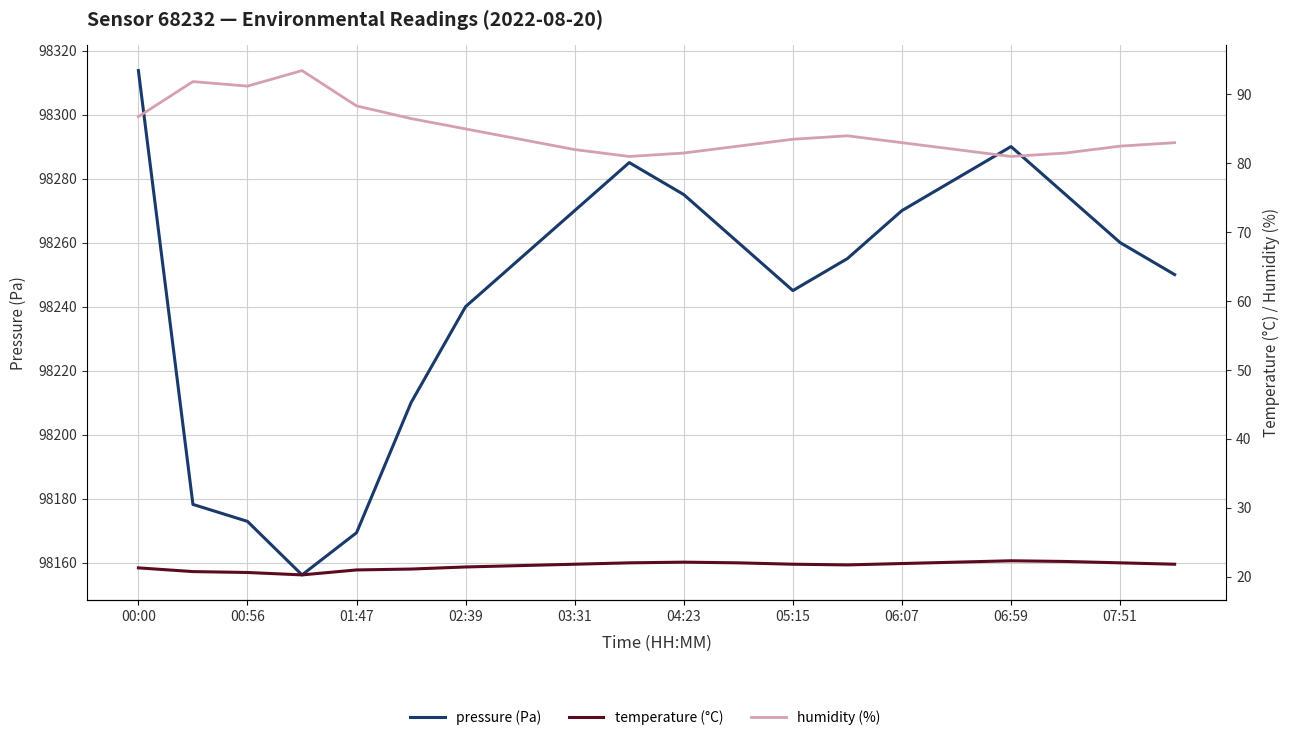

What is the approximate value of pressure (Pa) at 06:59?

98290.0